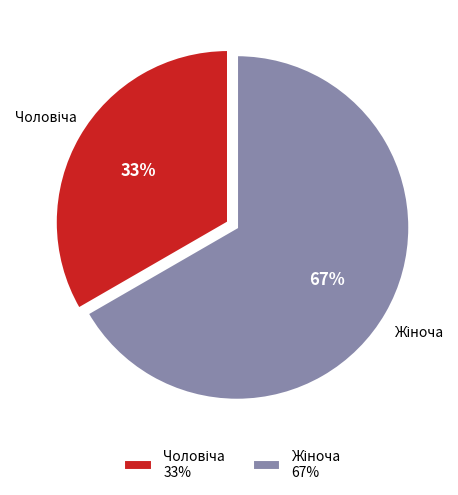

Is there any slice that represents more than half of the pie?

Yes